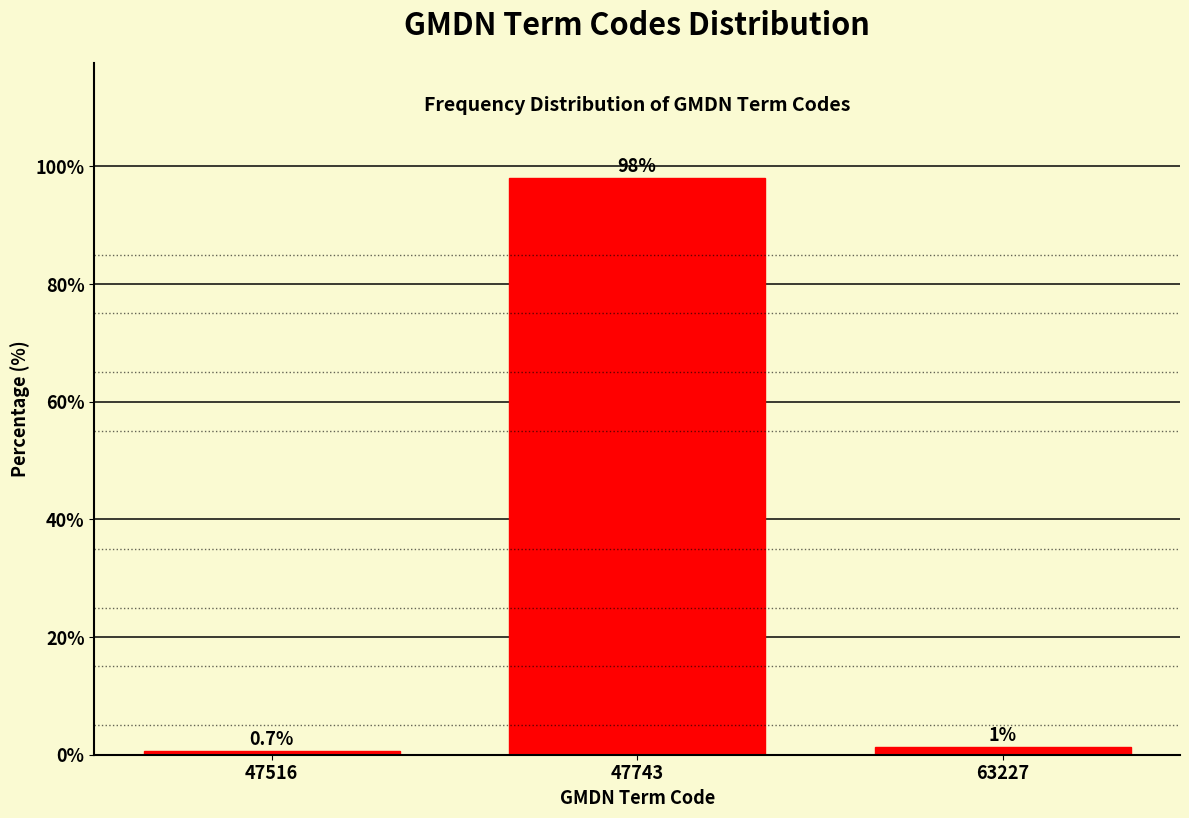

What is the value of the 1st bar from the left?

0.7